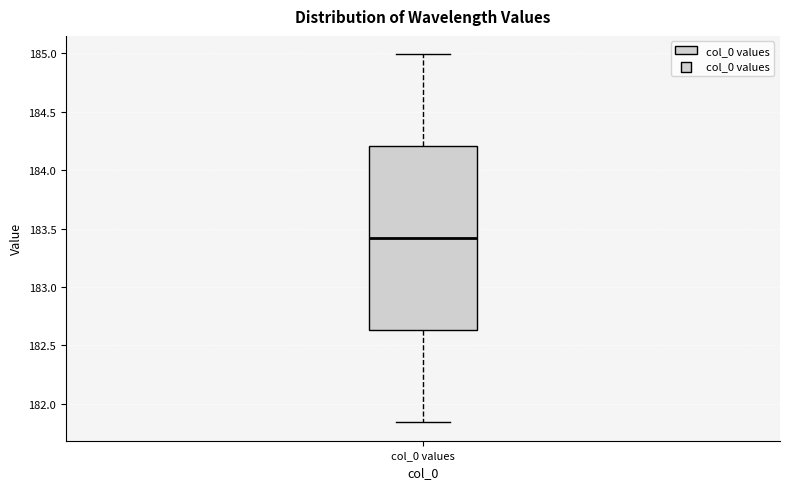

Where is the lower edge of the box for col_0 values on the y-axis? The values are not printed on the chart, so give them approximately, as read against the axis.

182.65